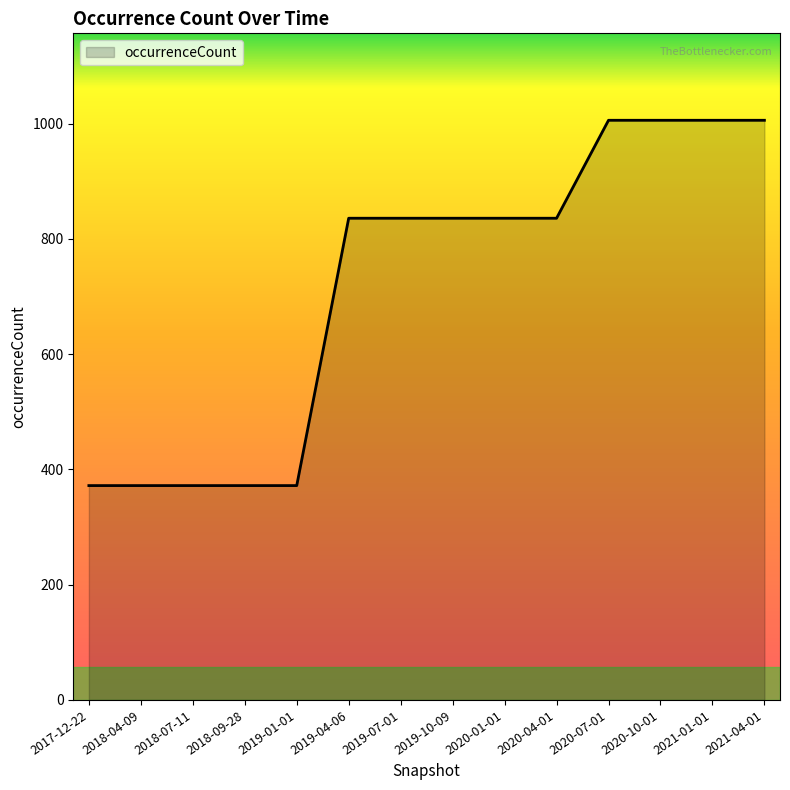

What is the maximum value shown in the chart?

1006